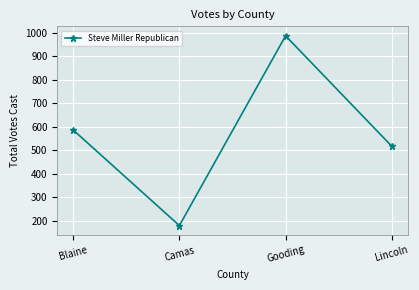

Is it true that the value at Lincoln is 518?

True